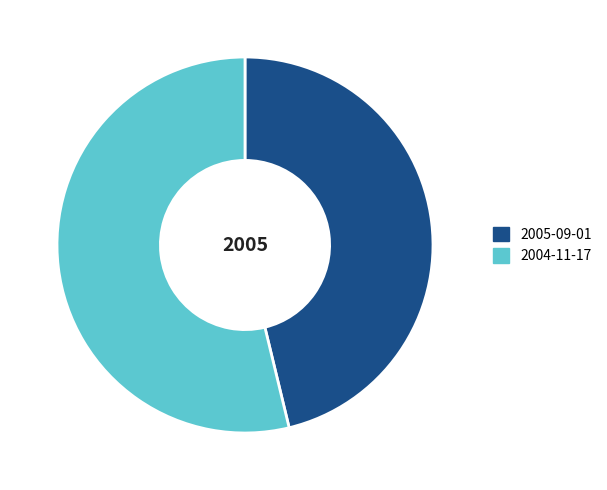

Count the number of slices in the pie.

2